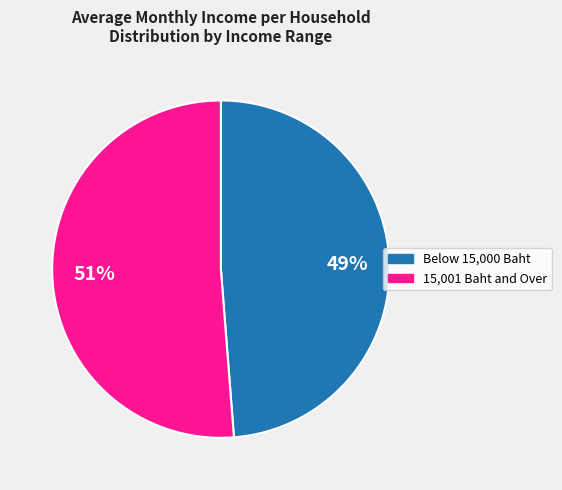

To the nearest percent, what is the average slice percentage?

50%